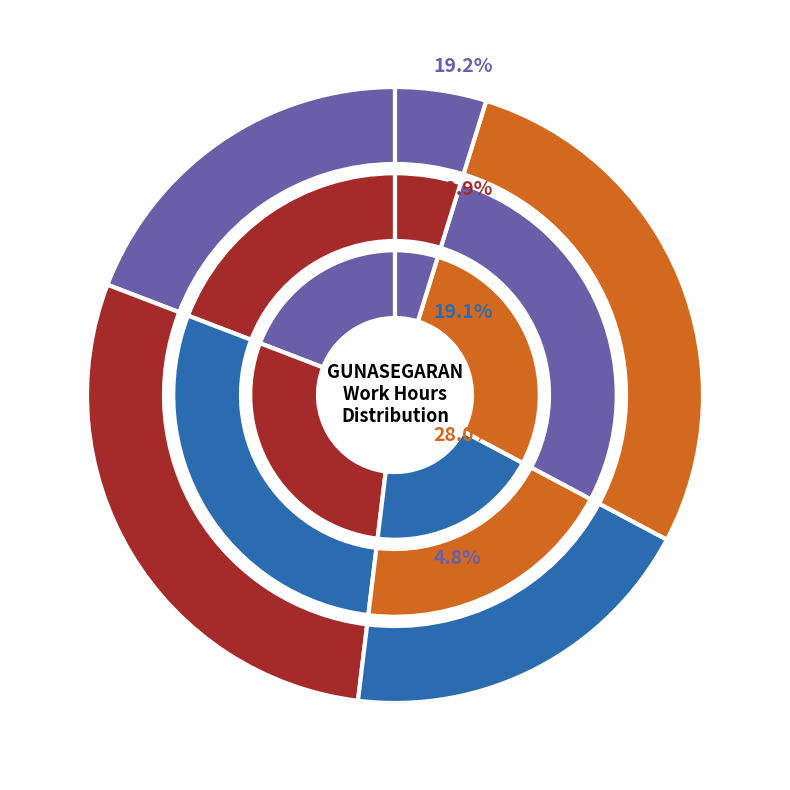

The 25-Mon slice represents 5% of the pie. True or false?

True